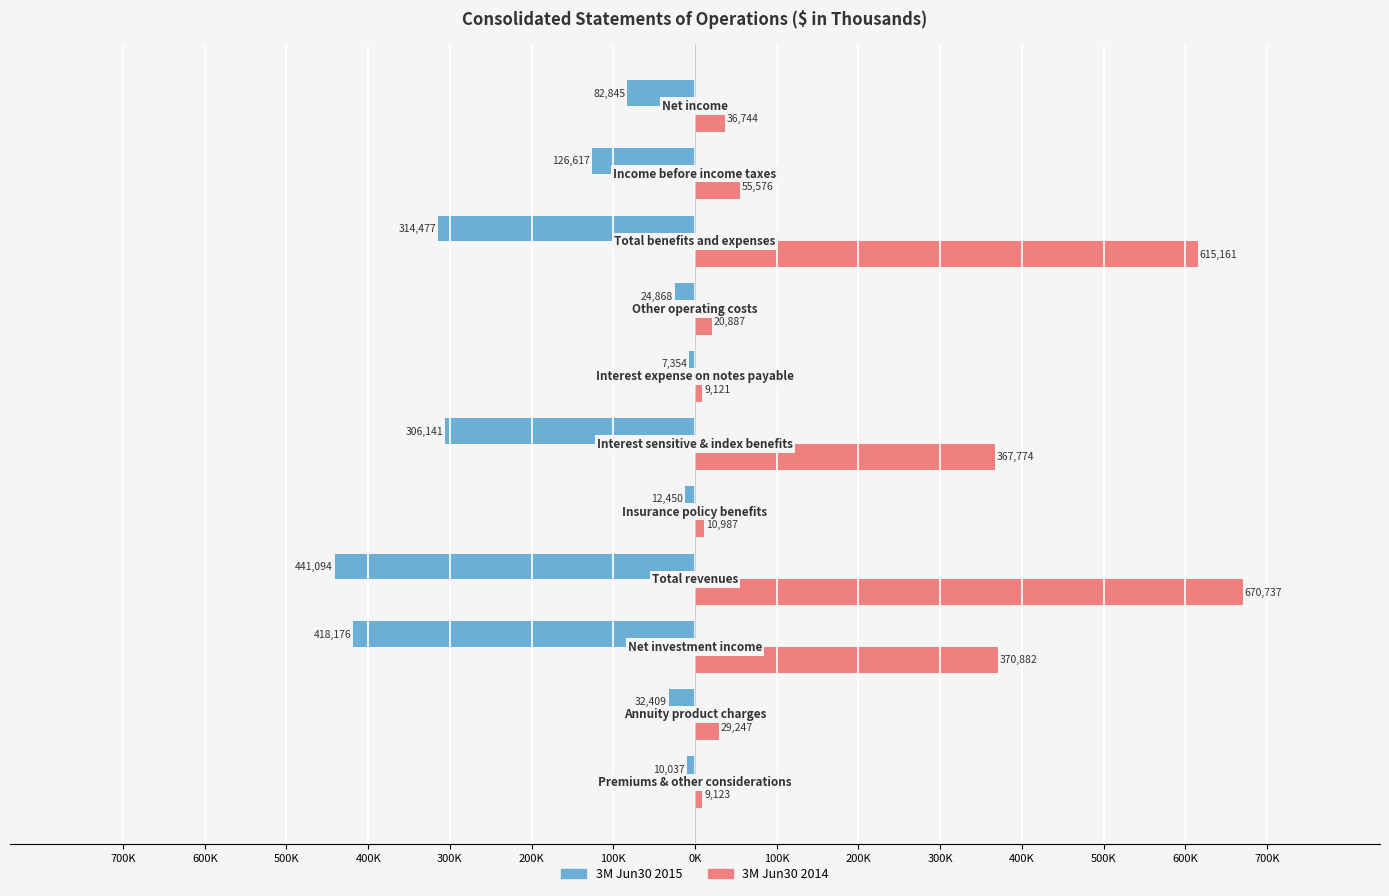

What are all the series names shown in the legend?

3M Jun30 2015, 3M Jun30 2014